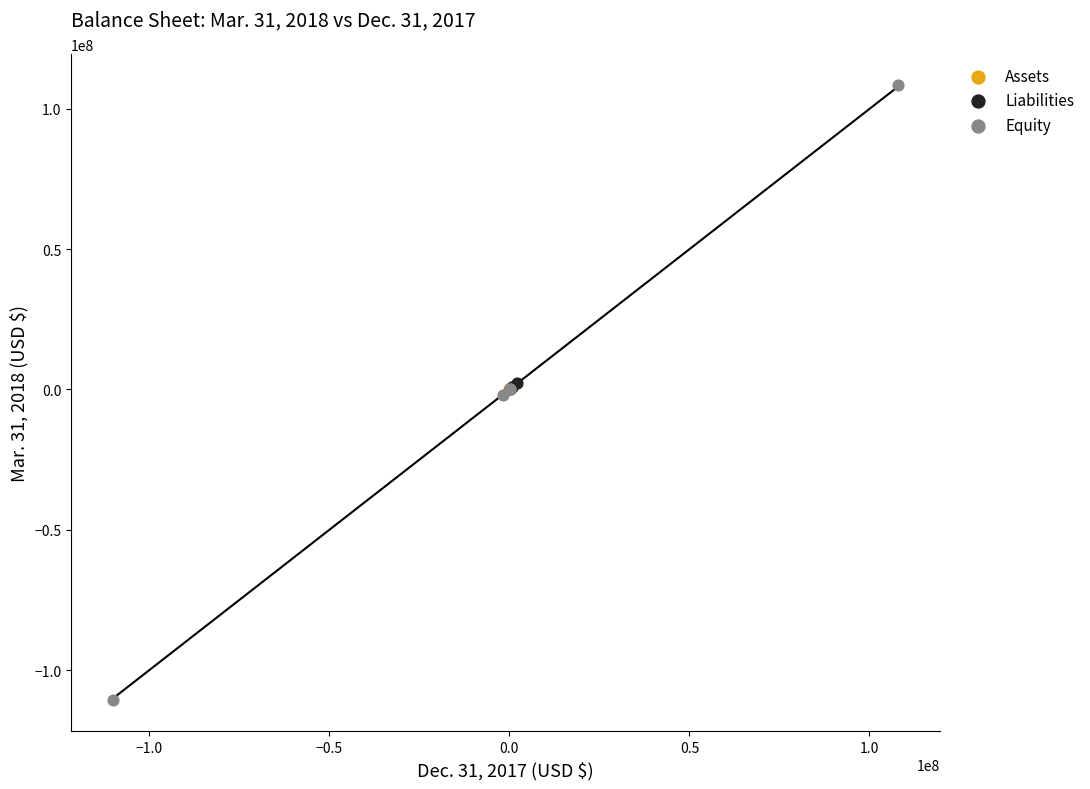

Which series contains the highest Y value?

Equity